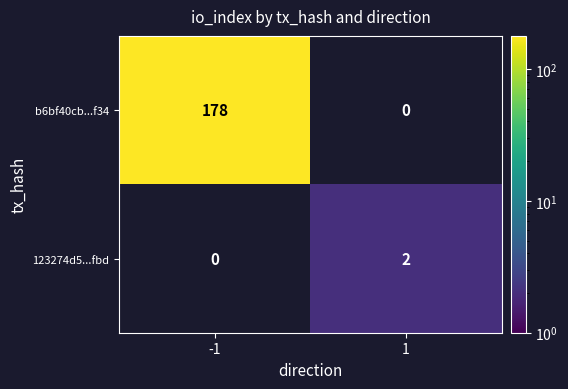

Is the value of b6bf40cb...f34 at -1 greater than the value of 123274d5...fbd at 1?

Yes